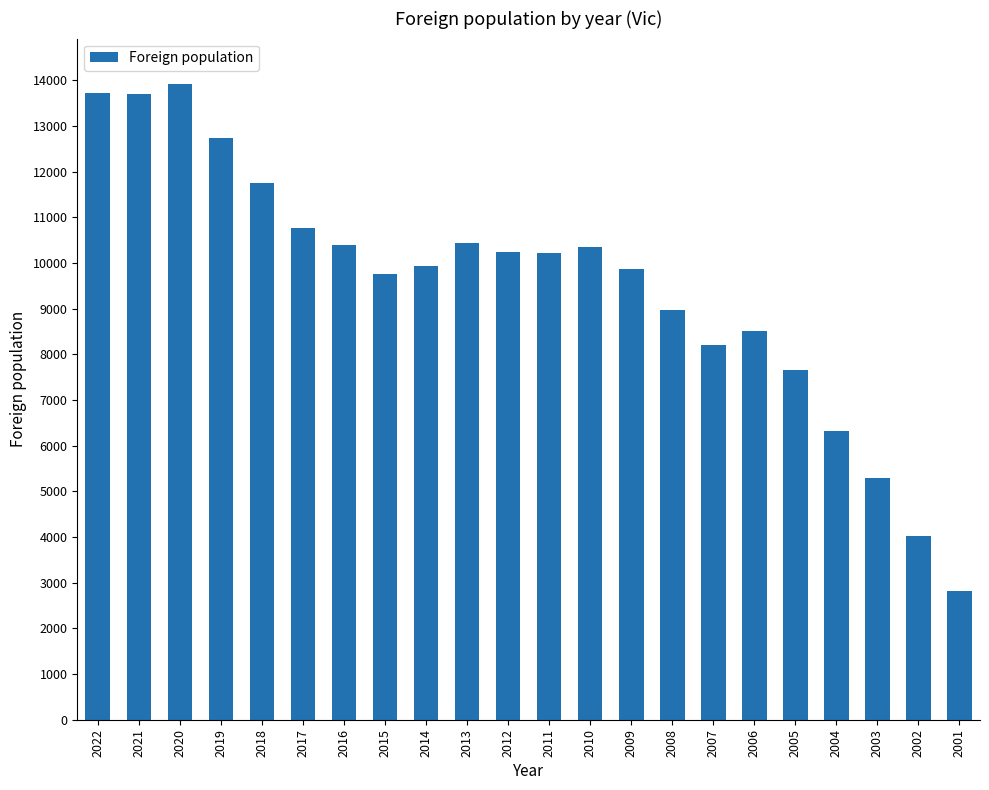

How many categories are shown in the chart?

22